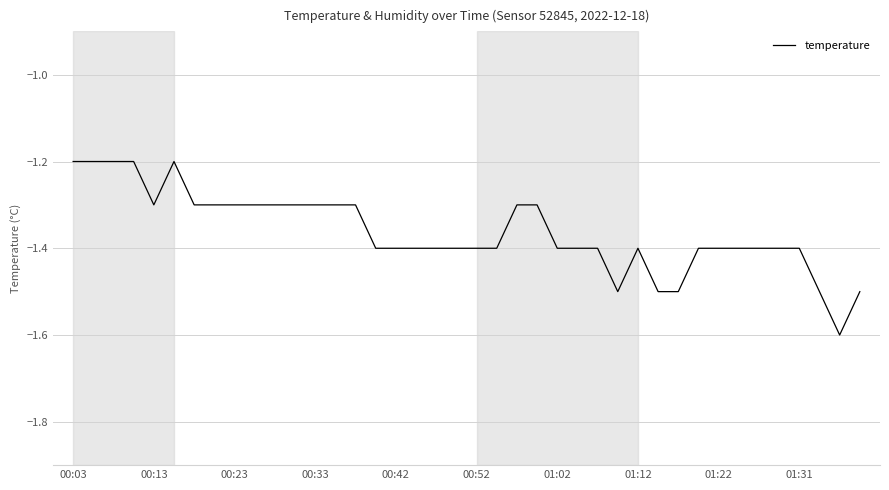

What is the difference between the second highest and second lowest values?

0.3